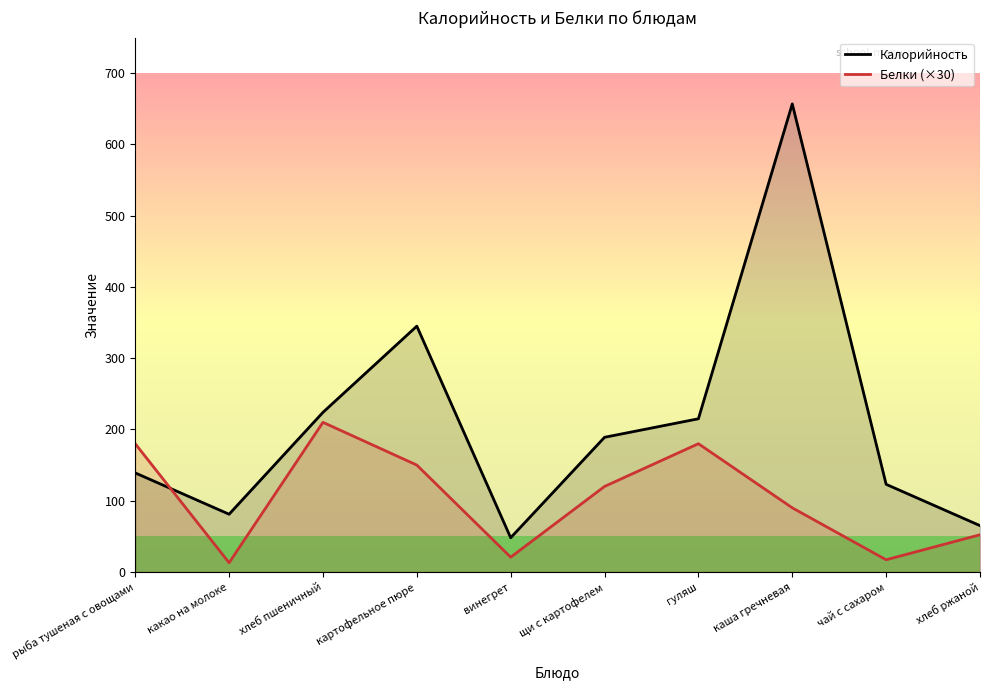

True or false: Белки (×30) and Калорийность cross at least once.

True